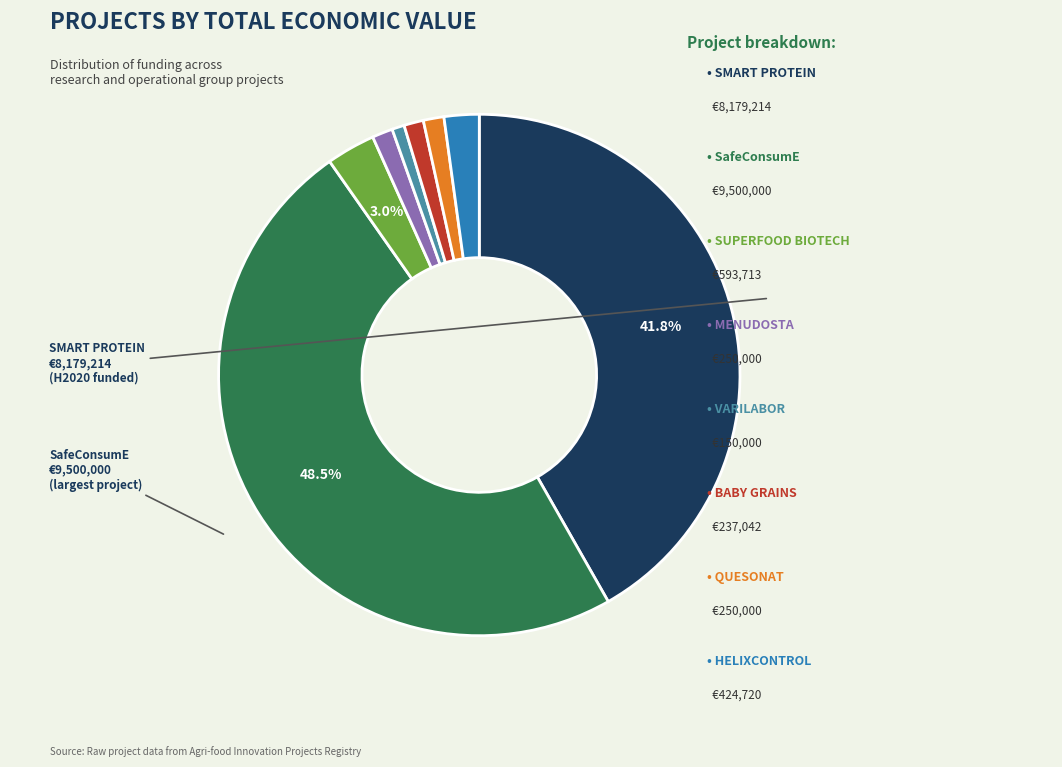

Is there any slice that represents more than half of the pie?

No